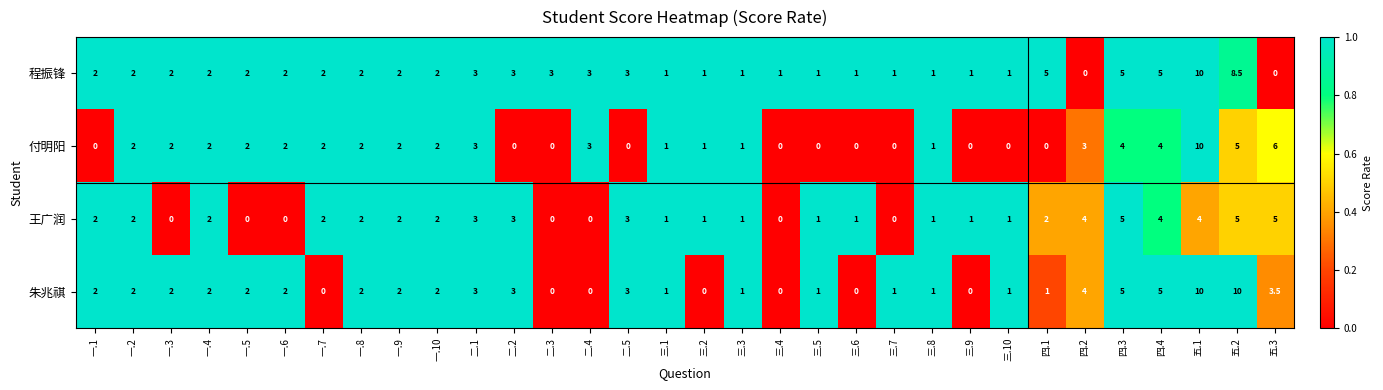

What is the difference between the maximum and minimum values in the 朱兆祺 series?

10.0